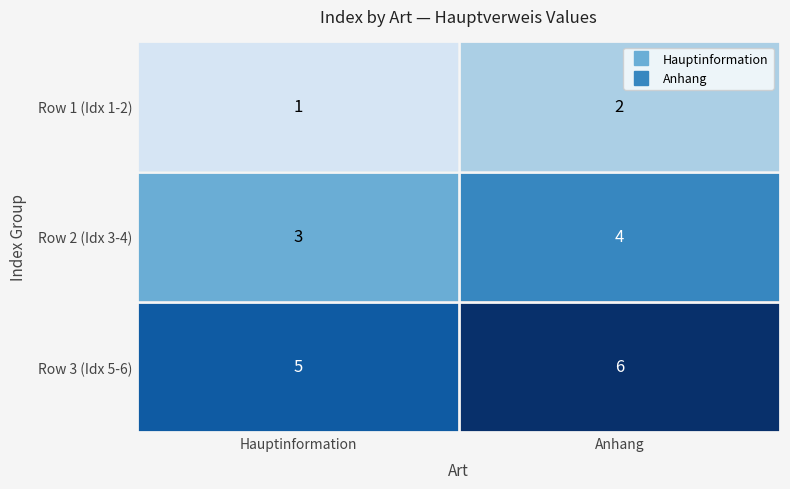

Count the number of data series in this chart.

3